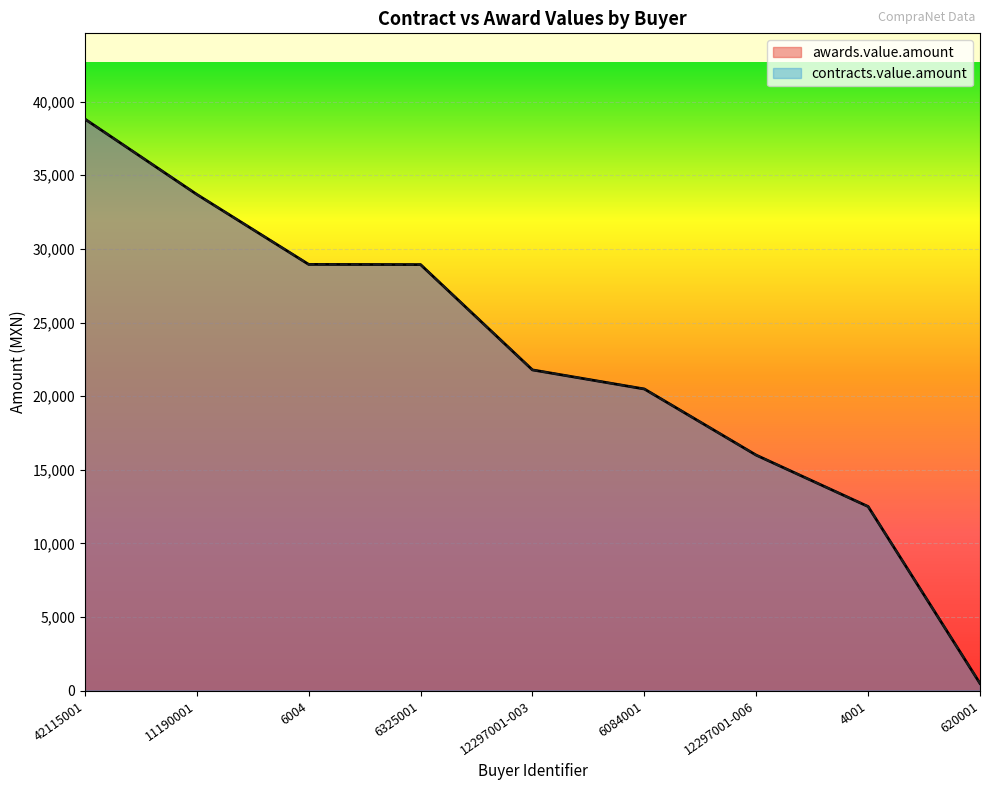

How many data points in awards.value.amount are above 21780?

4